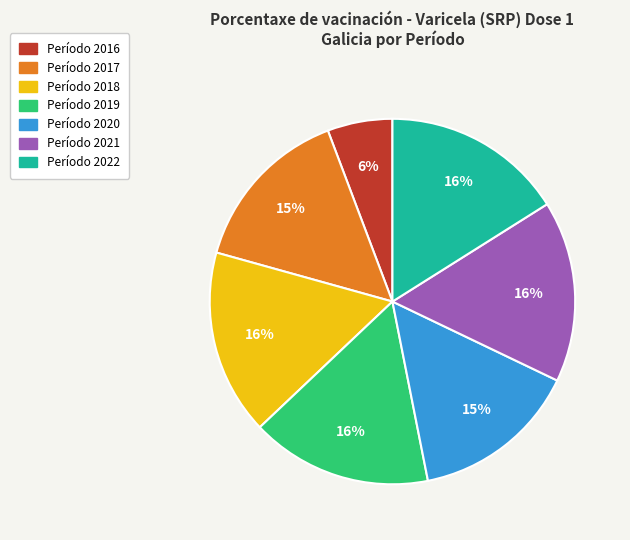

To the nearest percent, what is the average slice percentage?

14%